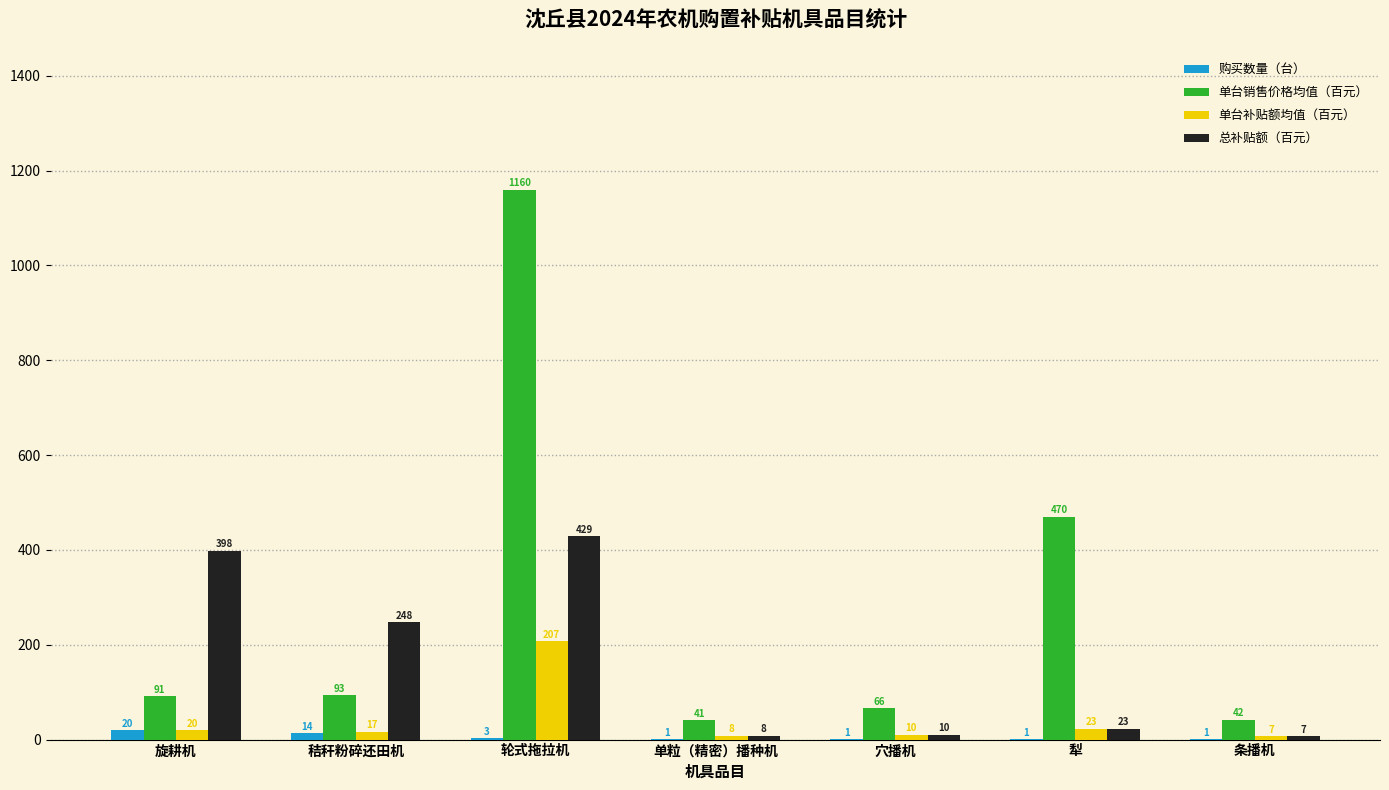

What is the sum of the 购买数量（台） values at 单粒（精密）播种机 and 旋耕机?

21